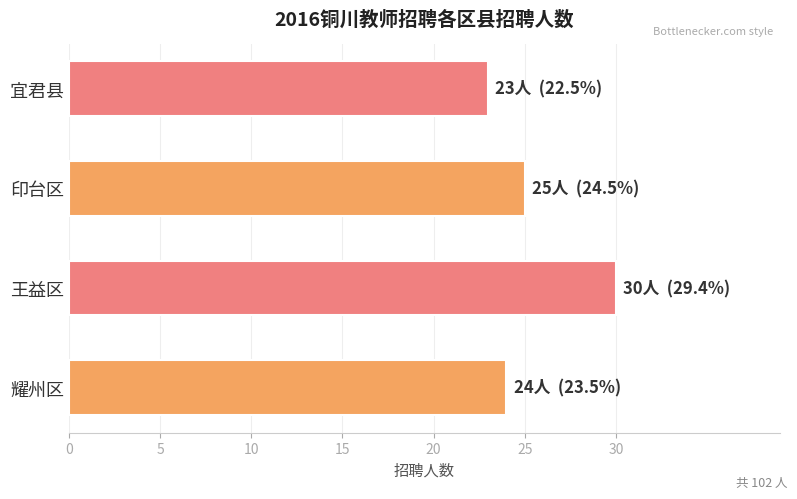

What is the difference between the maximum and second lowest values?

6